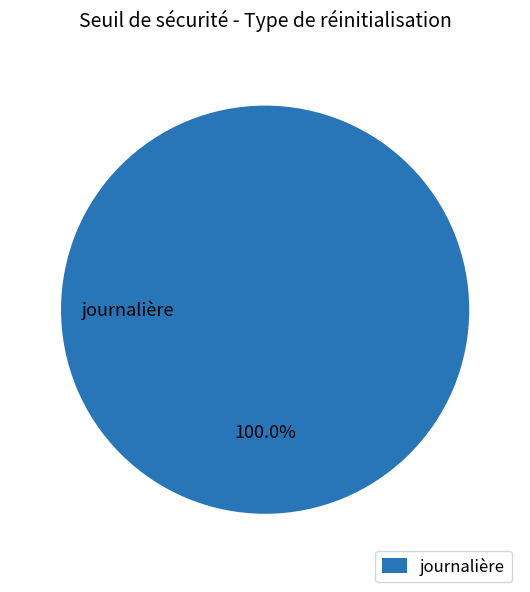

Which slice represents more than half of the pie?

journalière